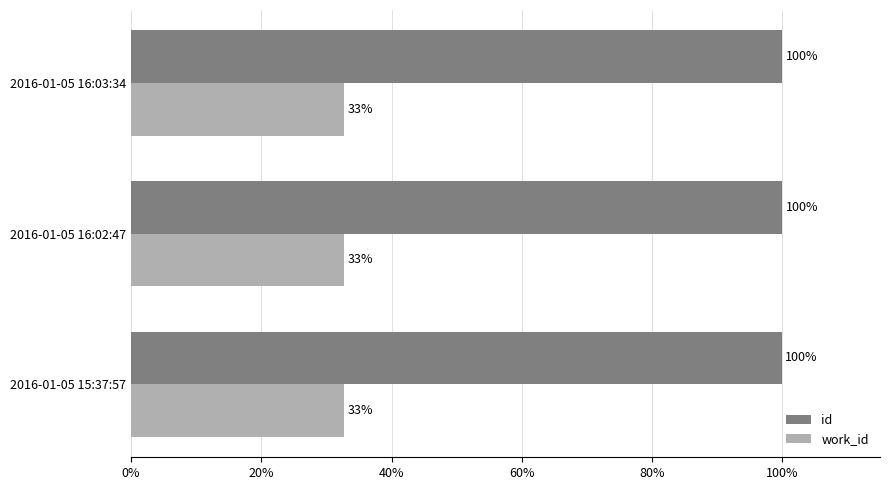

Rank the series by their maximum value, from highest to lowest.

id, work_id